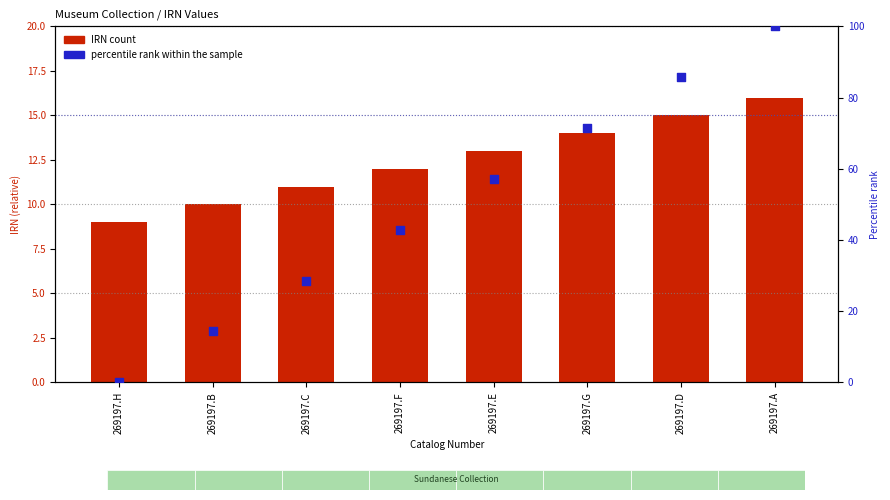

Which series has the largest total across all categories?

percentile rank within the sample